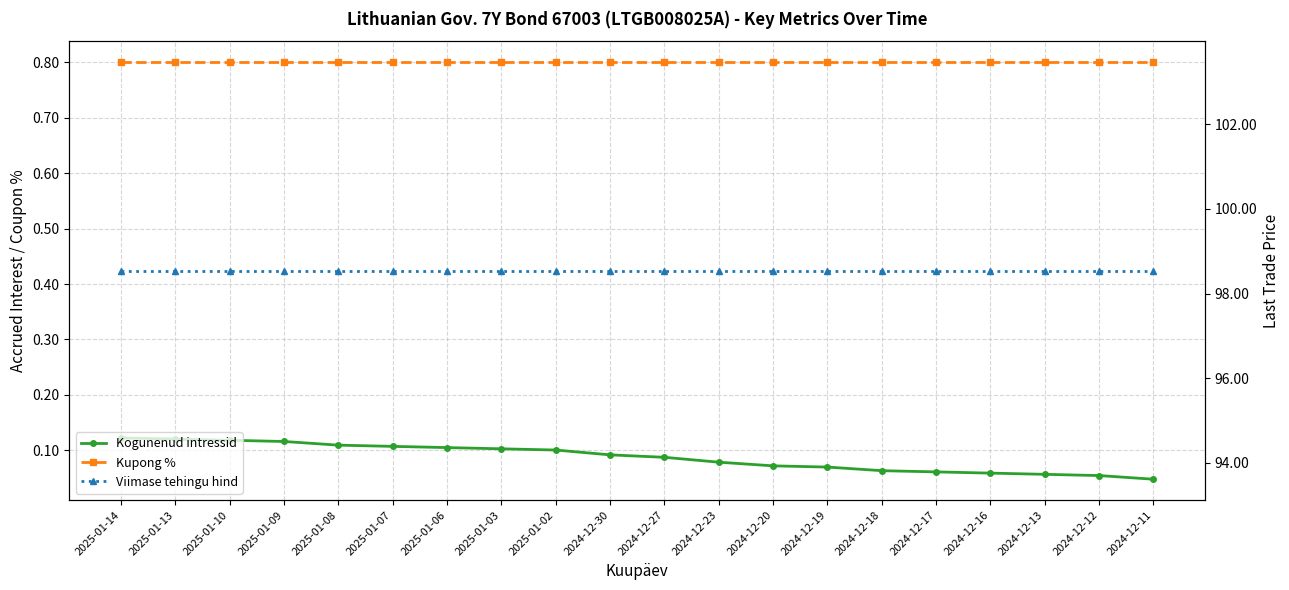

True or false: Kupong % and Viimase tehingu hind cross at least once.

False